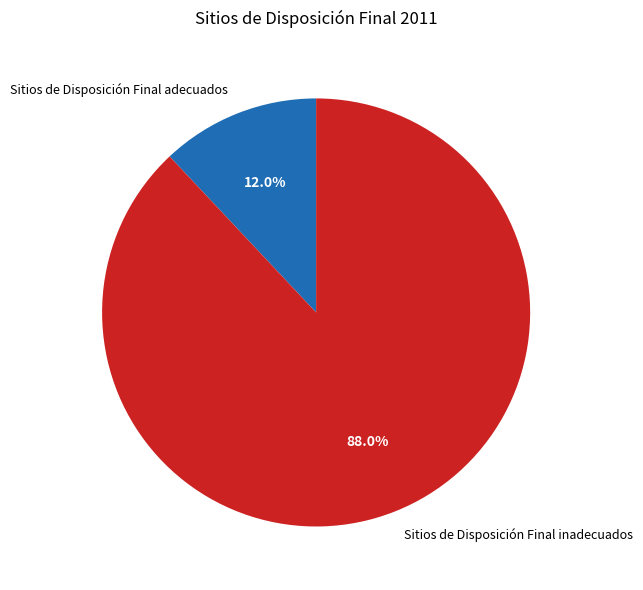

Is Sitios de Disposición Final inadecuados the majority of the pie?

Yes